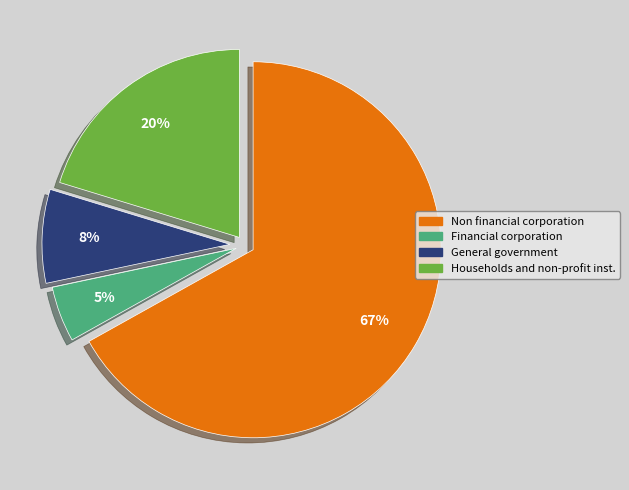

Count the number of slices in the pie.

4